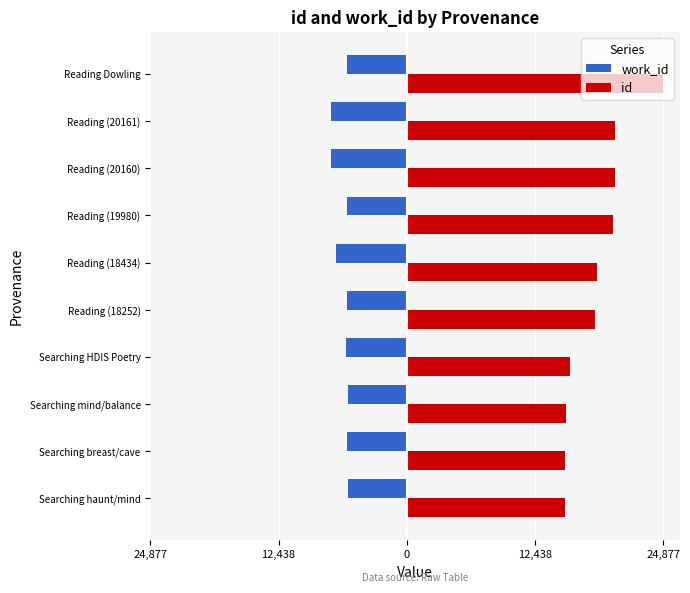

What are all the series names shown in the legend?

work_id, id